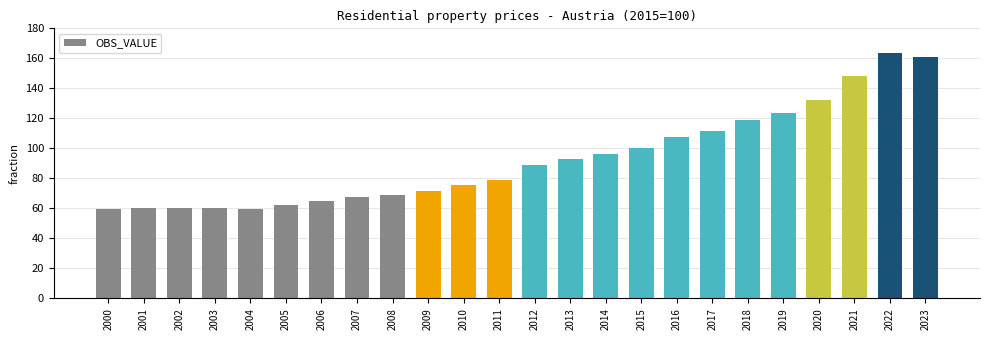

What is the approximate value at 2005?

62.3